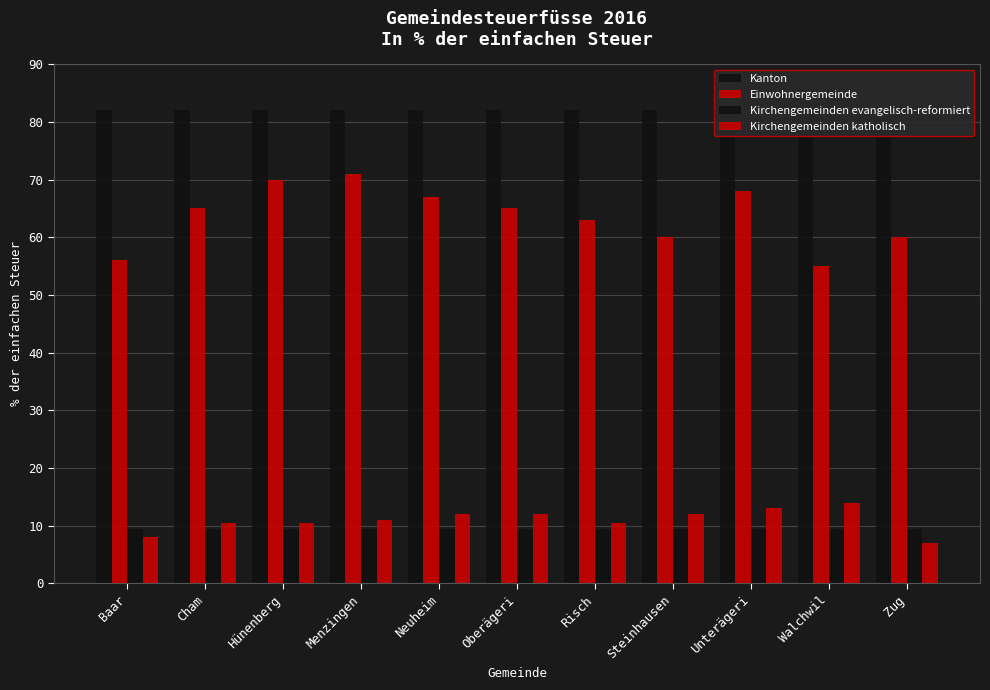

What position from the left is Baar?

1